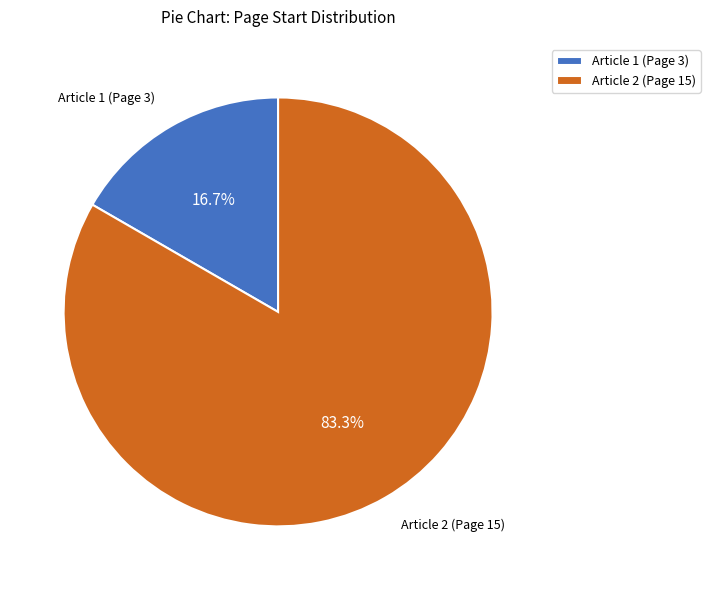

What is the ratio of the value at Article 2 (Page 15) to the value at Article 1 (Page 3)?

5.0